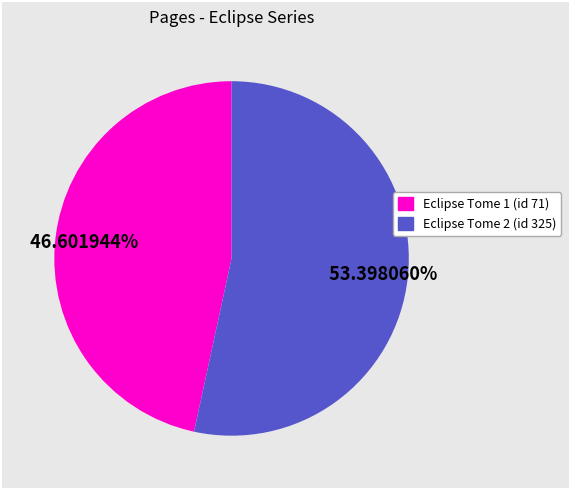

Do Eclipse Tome 1 (id 71) and Eclipse Tome 2 (id 325) together represent more than half of the pie?

Yes